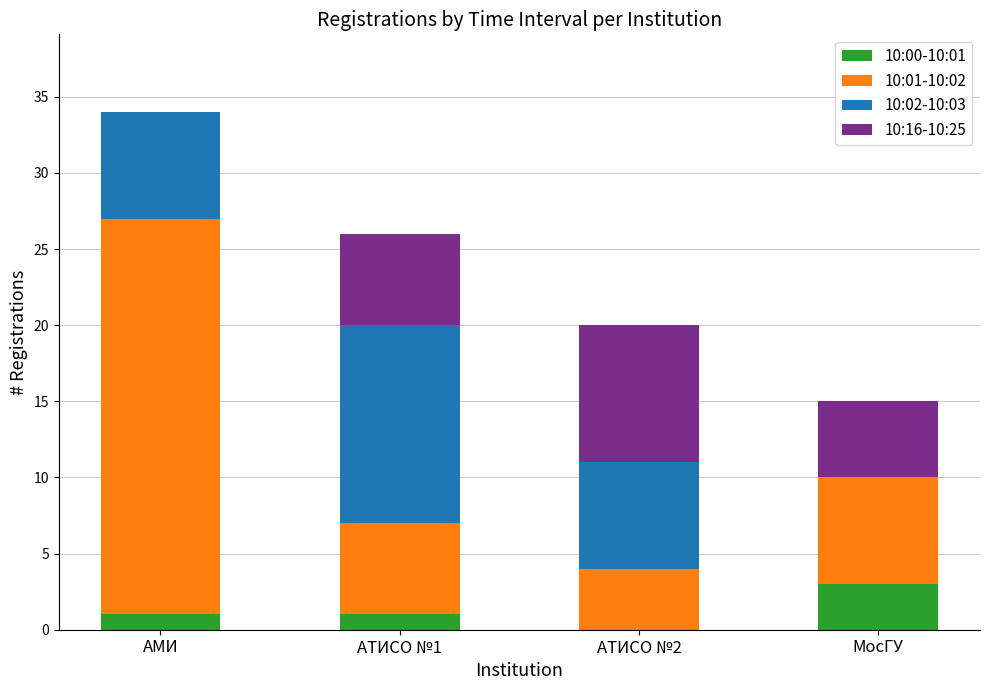

Is it true that 10:00-10:01 equals 1 at АТИСО №1?

True